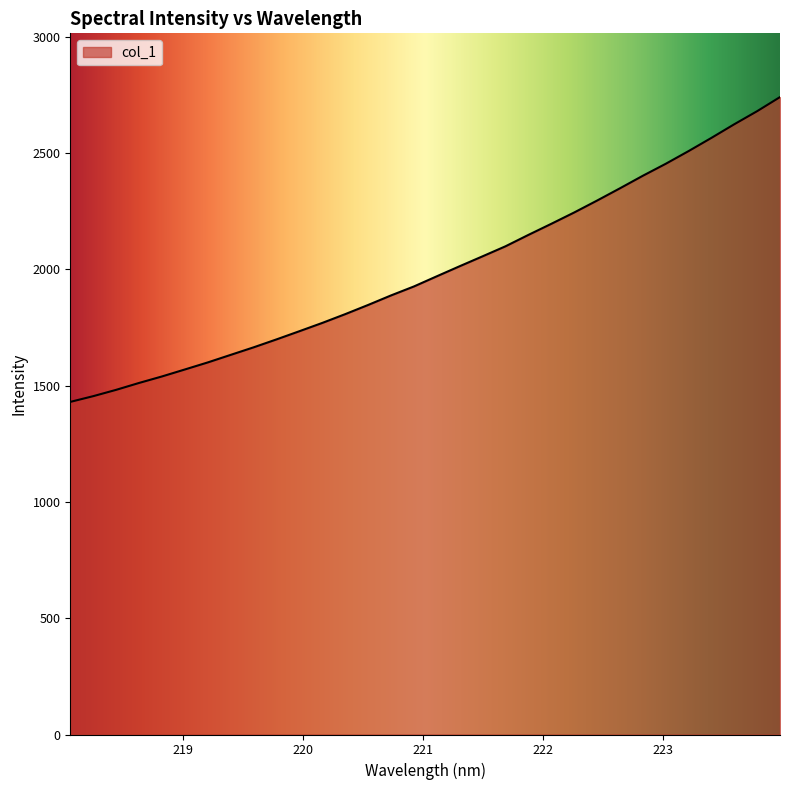

What is the minimum value shown in the chart?

1430.2